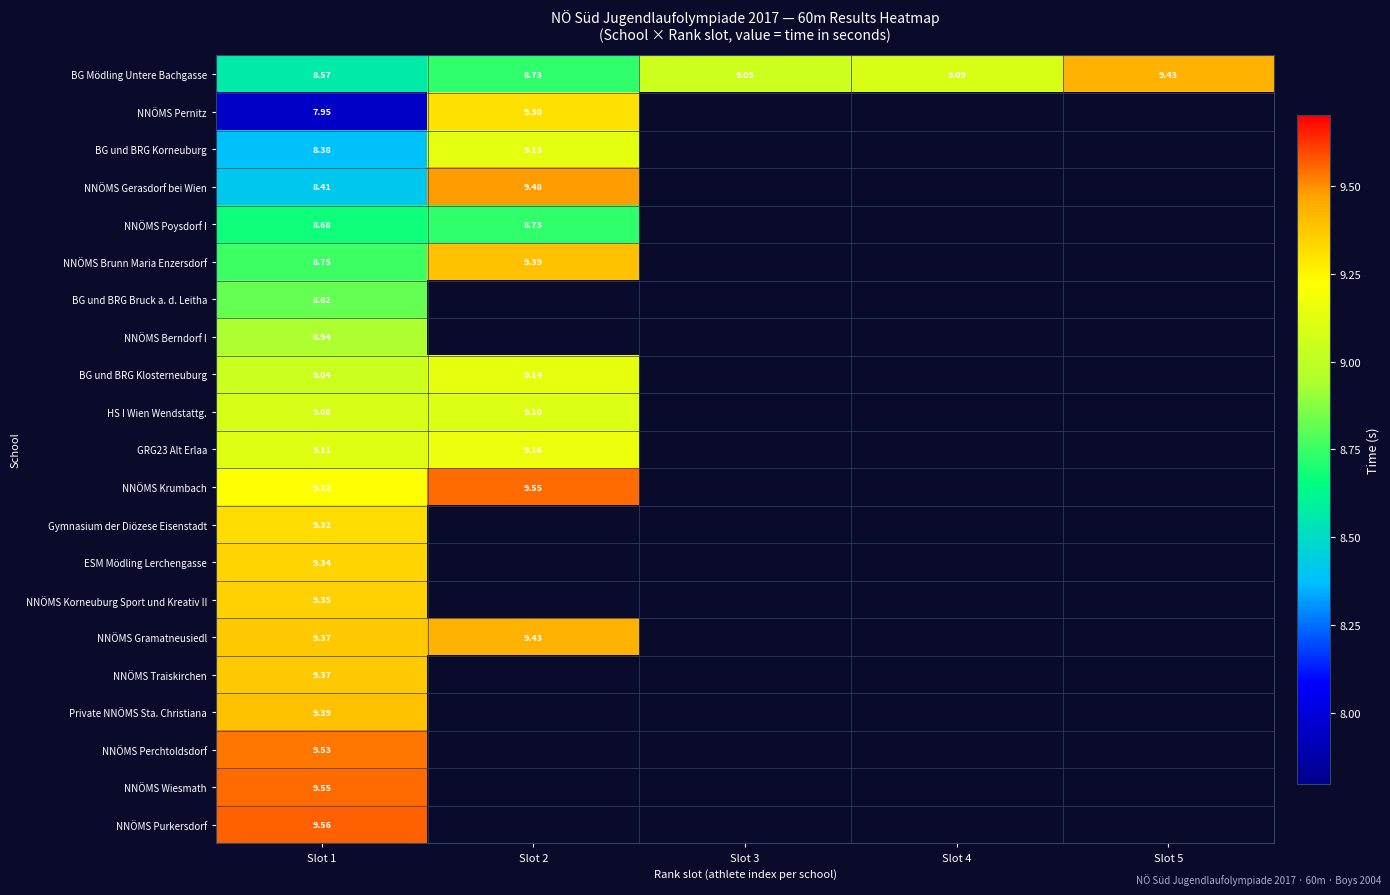

Is the value of BG Mödling Untere Bachgasse at Slot 3 greater than the value of NNÖMS Korneuburg Sport und Kreativ II at Slot 4?

No